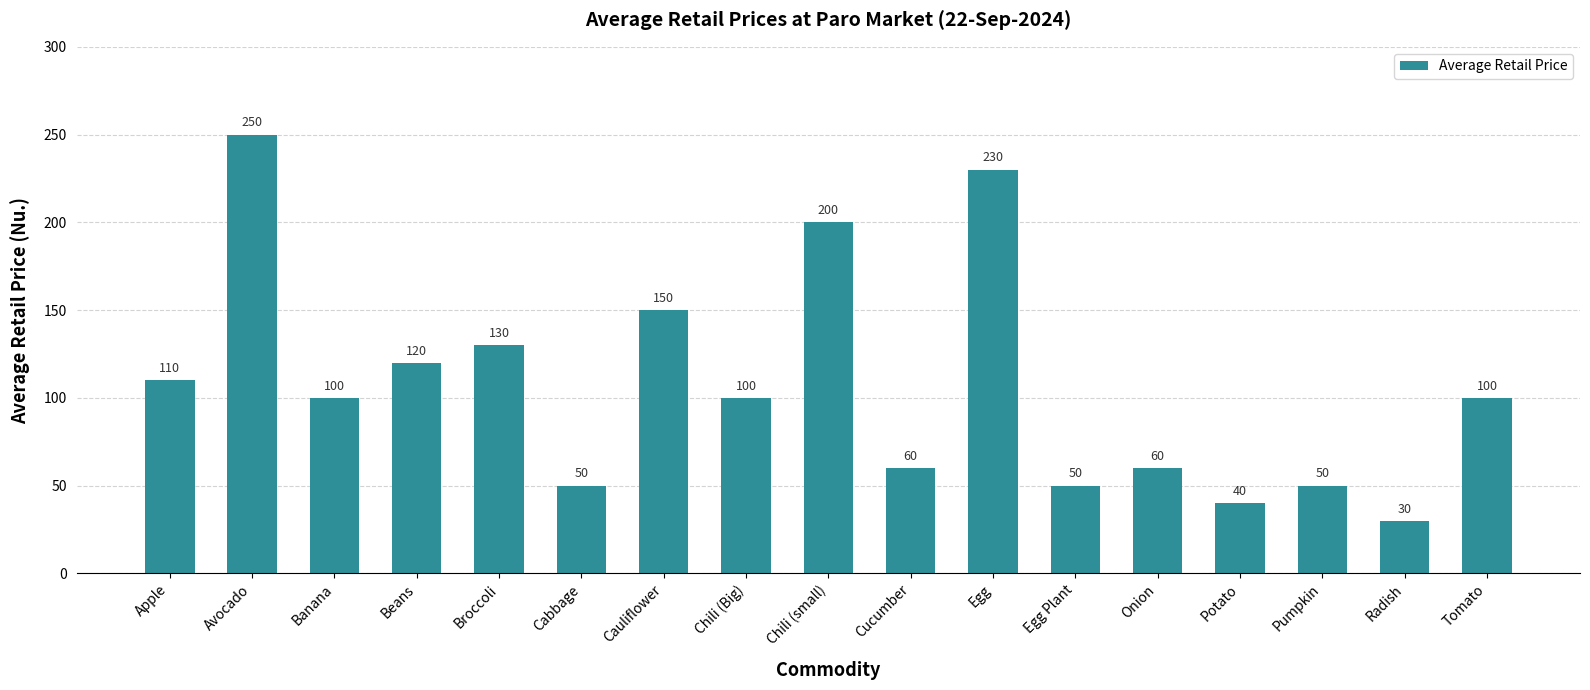

What is the label of the 4th bar from the right?

Potato